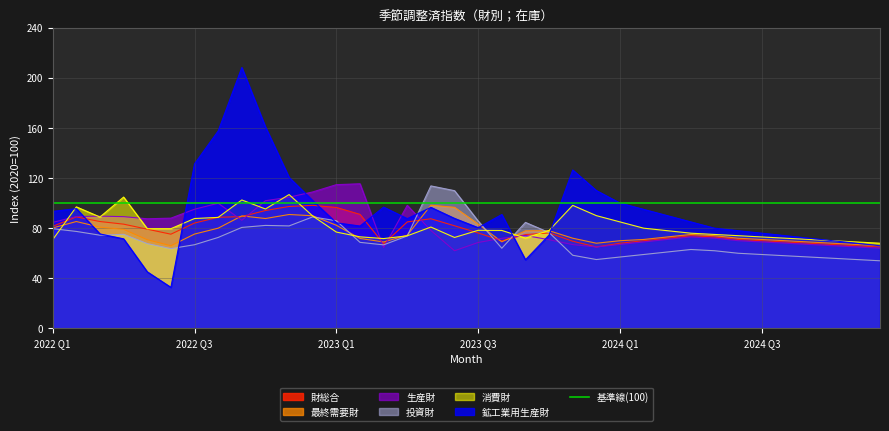

What is the minimum value for 鉱工業用生産財?

32.8